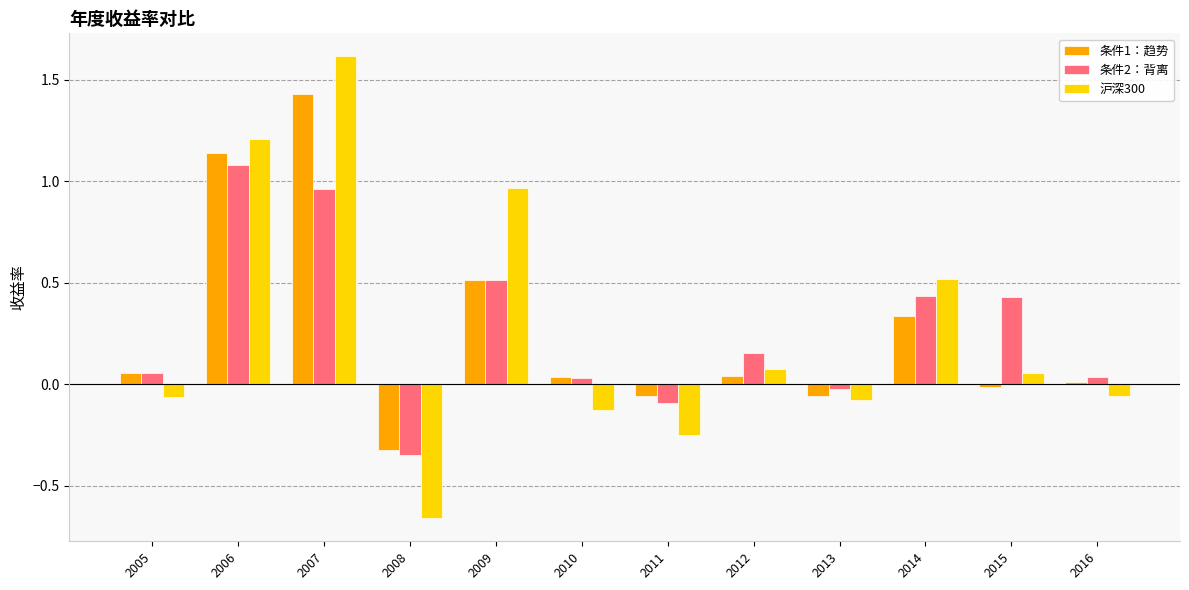

Which series has the largest range (max minus min)?

沪深300